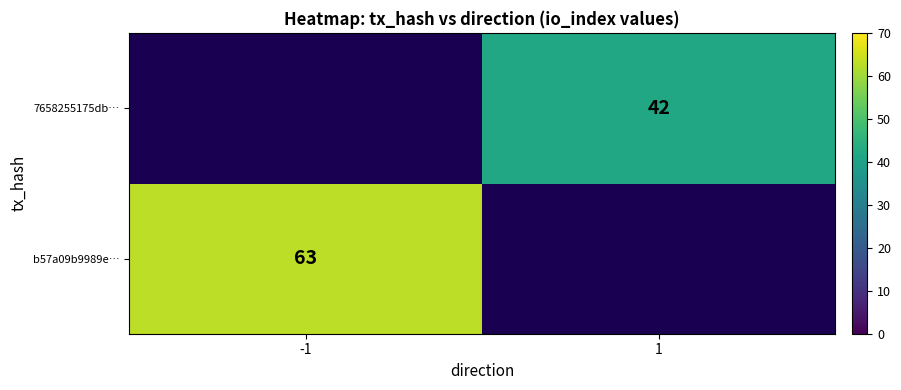

Which category has the lowest value across all series?

1